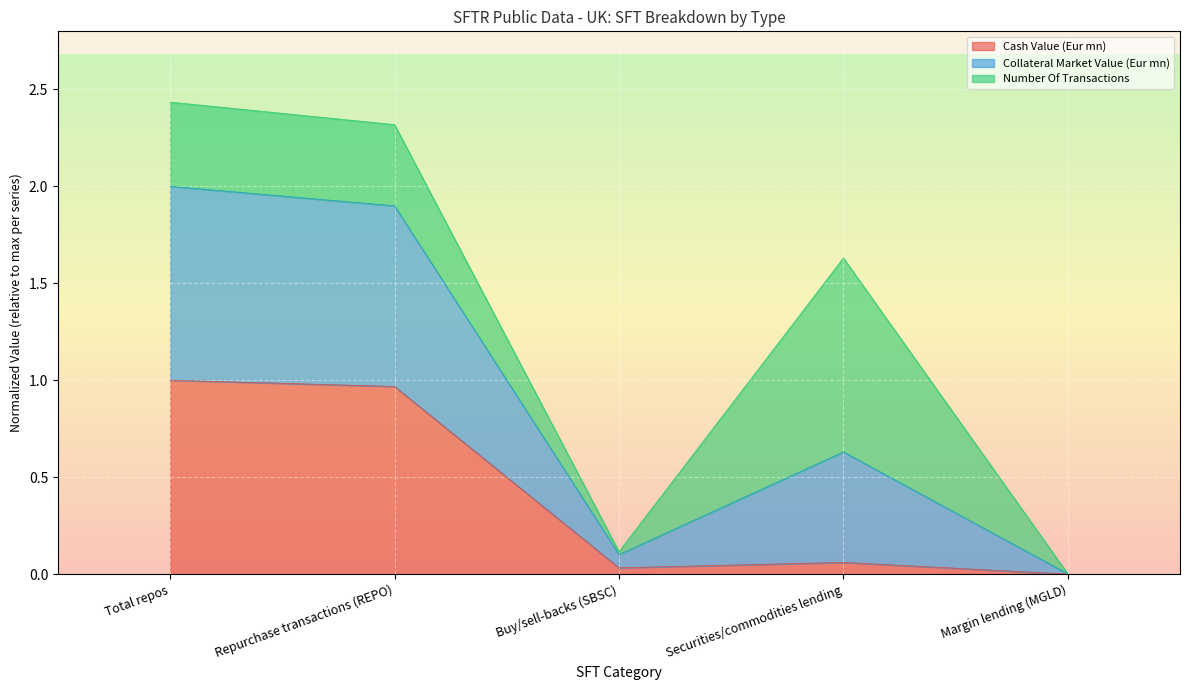

Which has a higher value, Securities/commodities lending or Repurchase transactions (REPO)?

Repurchase transactions (REPO)